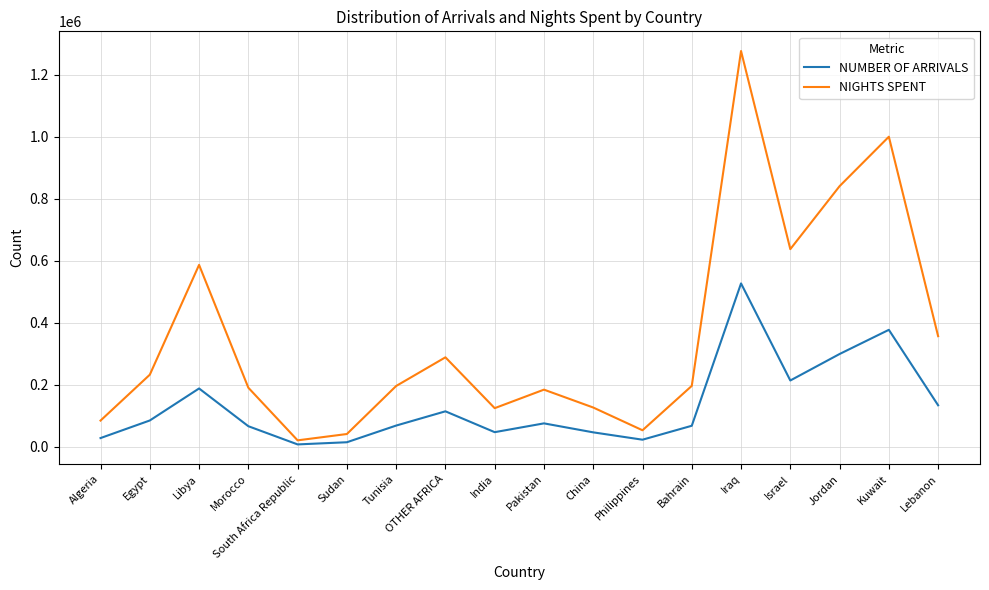

How many distinct data groups are displayed?

2